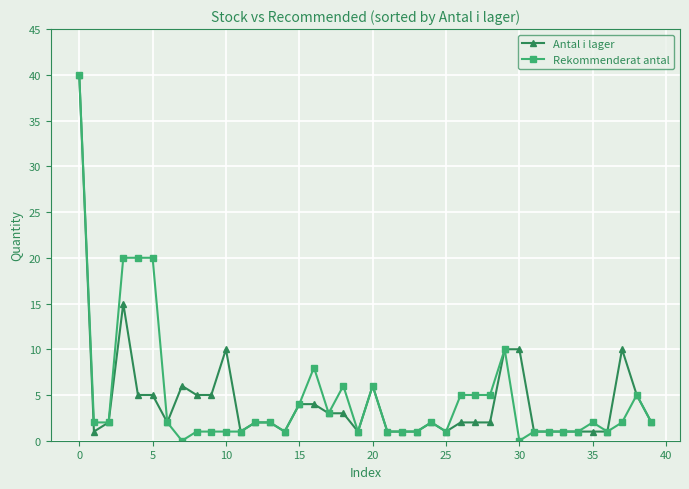

True or false: Rekommenderat antal has more than 0 interior local peaks.

True